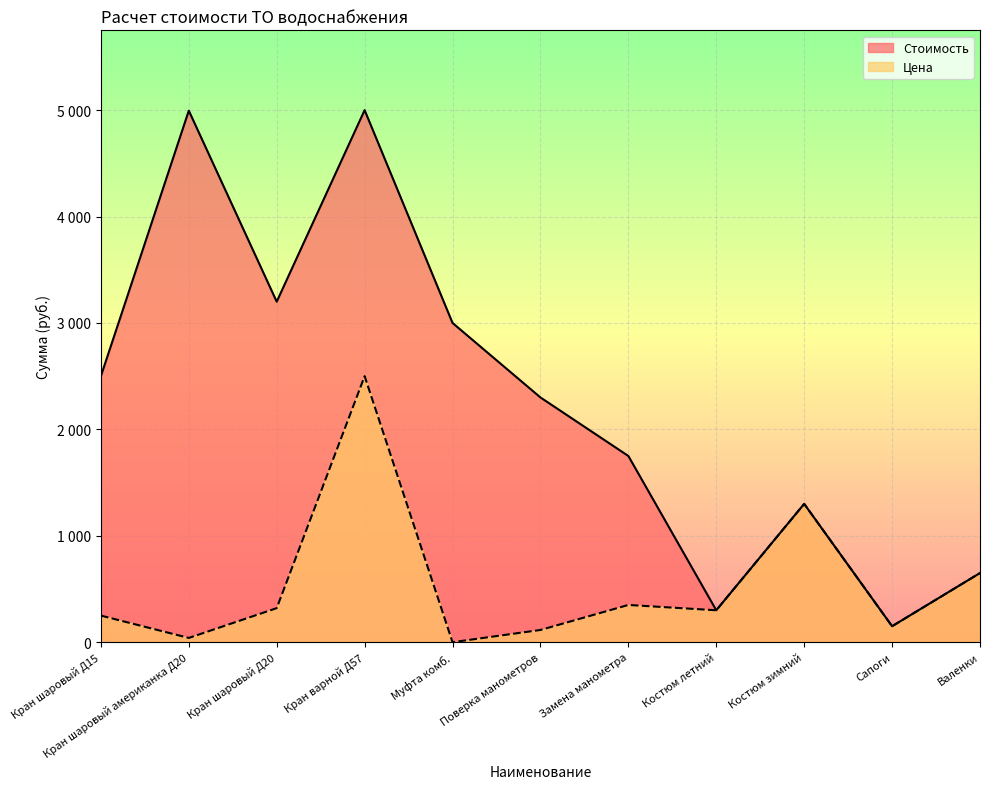

Where does the Цена series first go above 300?

Кран шаровый Д20